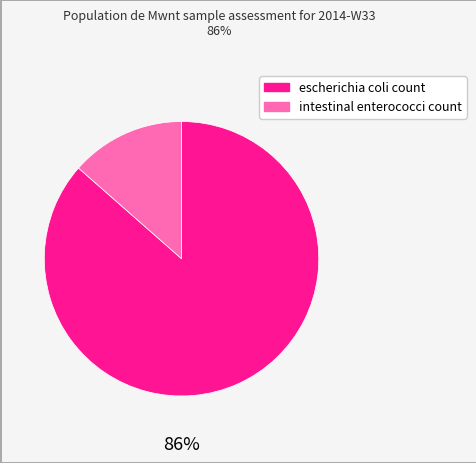

Which slice is the smallest?

intestinal enterococci count